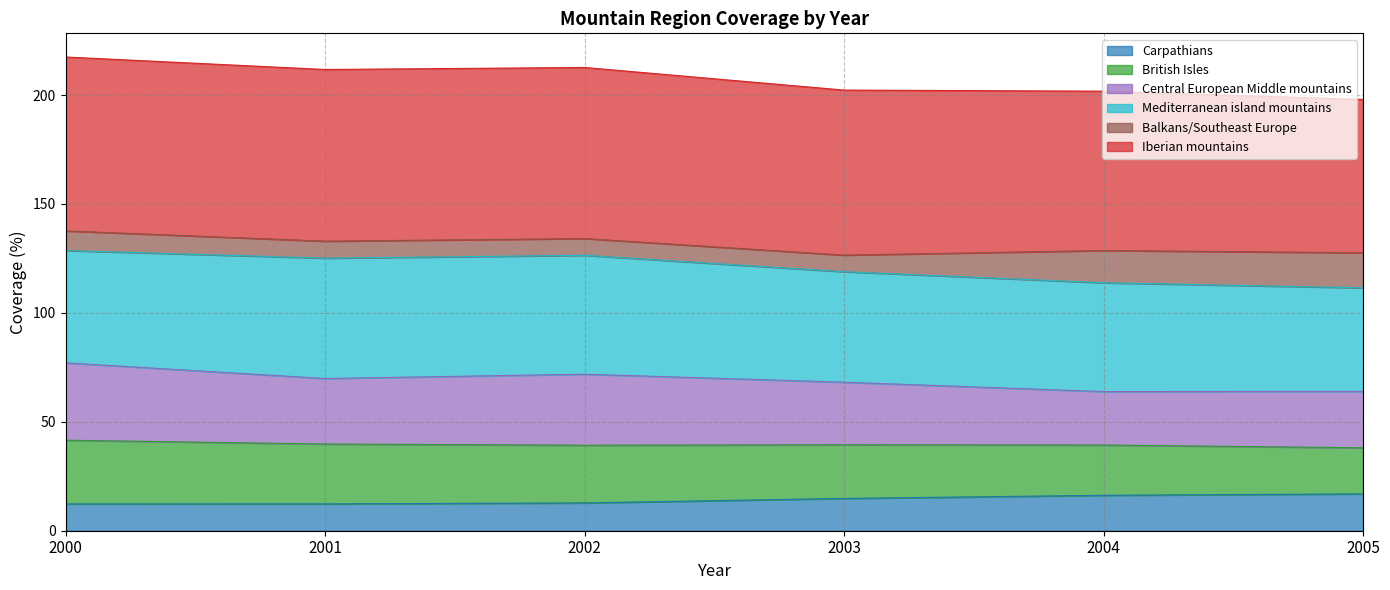

True or false: Iberian mountains has a value of 86.2 at 2000.

False